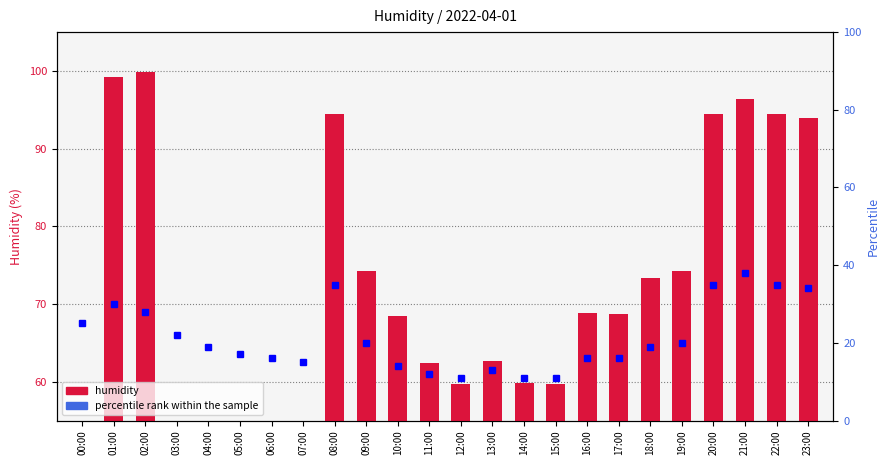

What is the label of the 8th bar from the right?

16:00